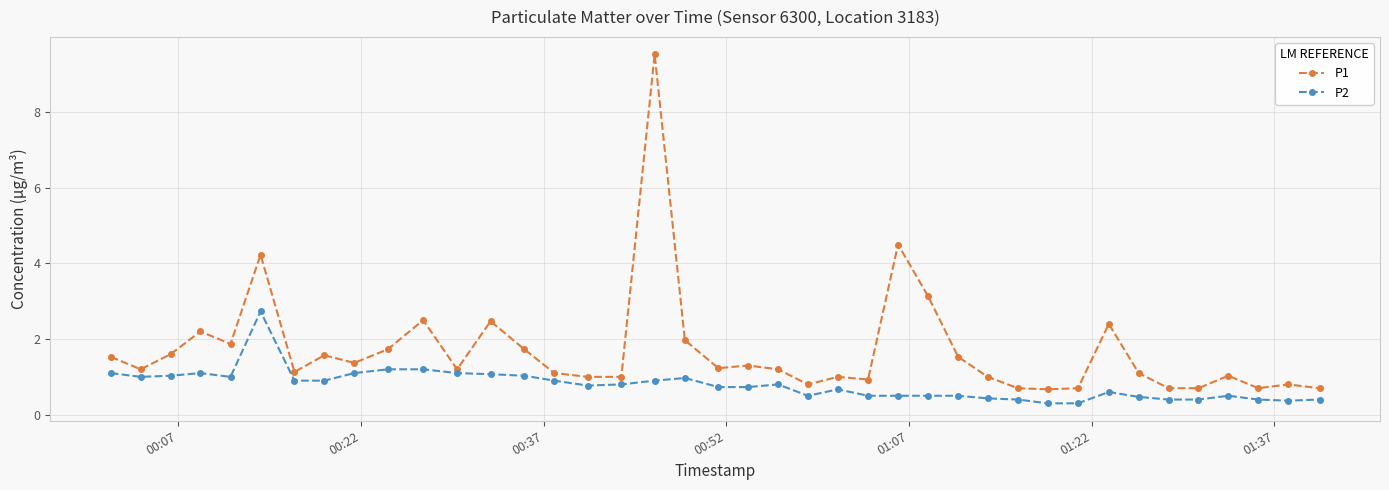

What is the average value of the P1 series?

1.7